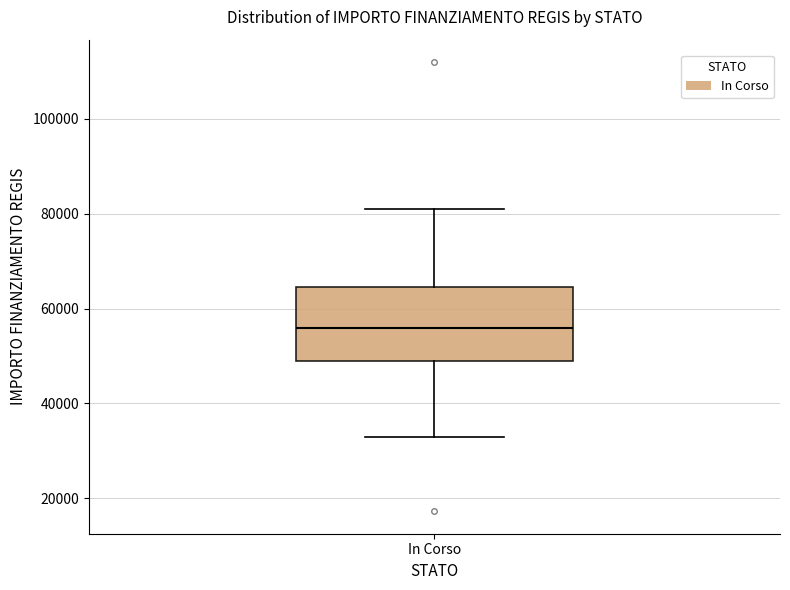

Read this box plot against the y-axis: the position of the median line, the range covered by the box, and the ends of both whiskers. The values are not printed on the chart, so give them approximately, as read against the axis.

median 56000, box 50000 to 64000, whiskers 32000 to 80000